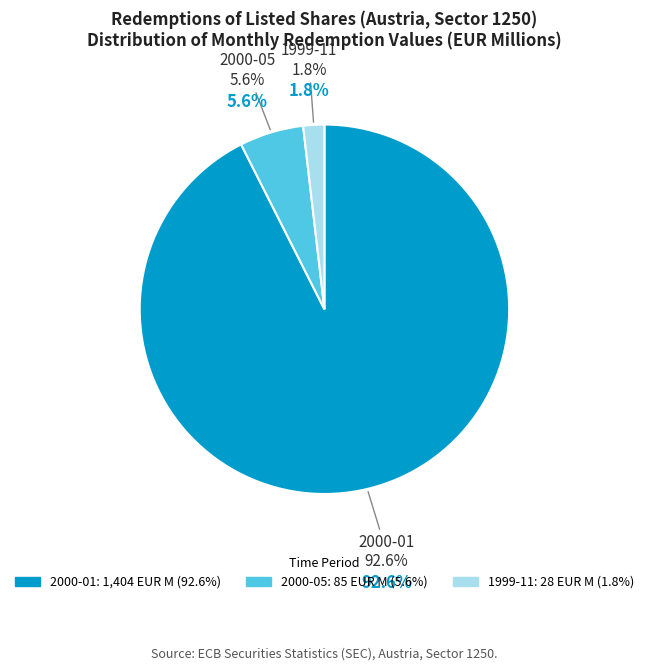

Is it true that 2000-05 is 6% of the pie?

True